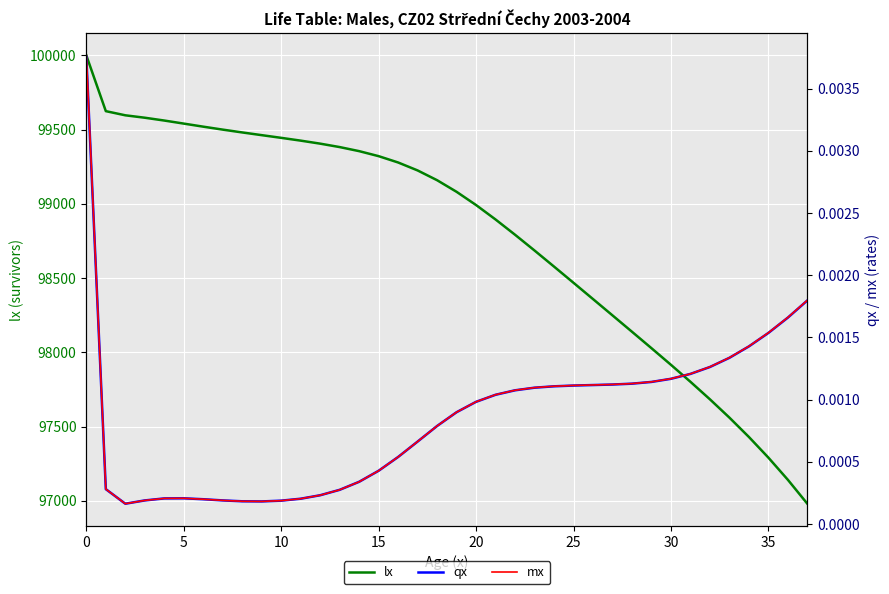

At how many categories does at least one series exceed 96840?

38